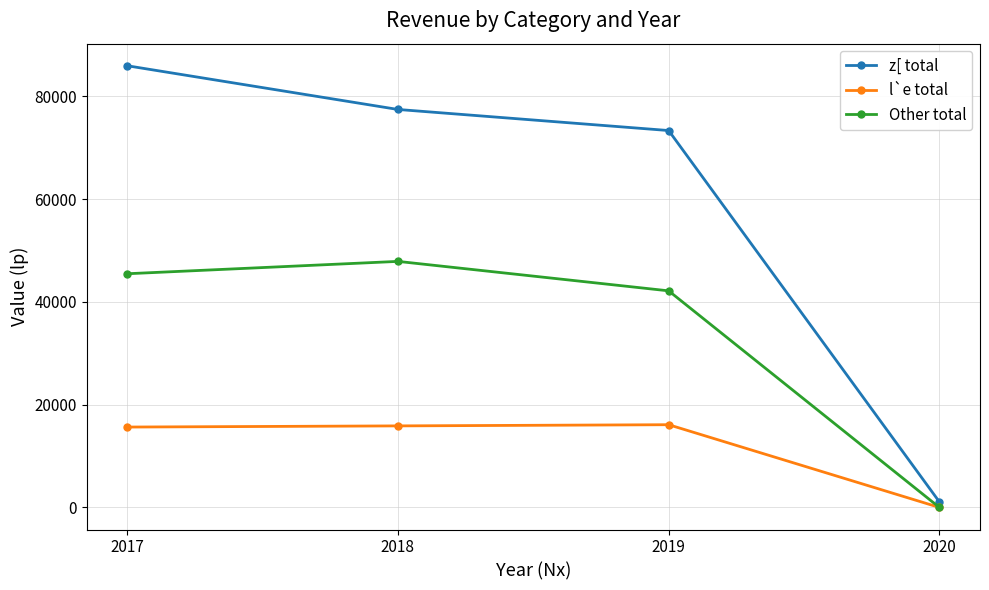

Is the value of z[ total at 2017 greater than the value of l`e total at 2018?

Yes